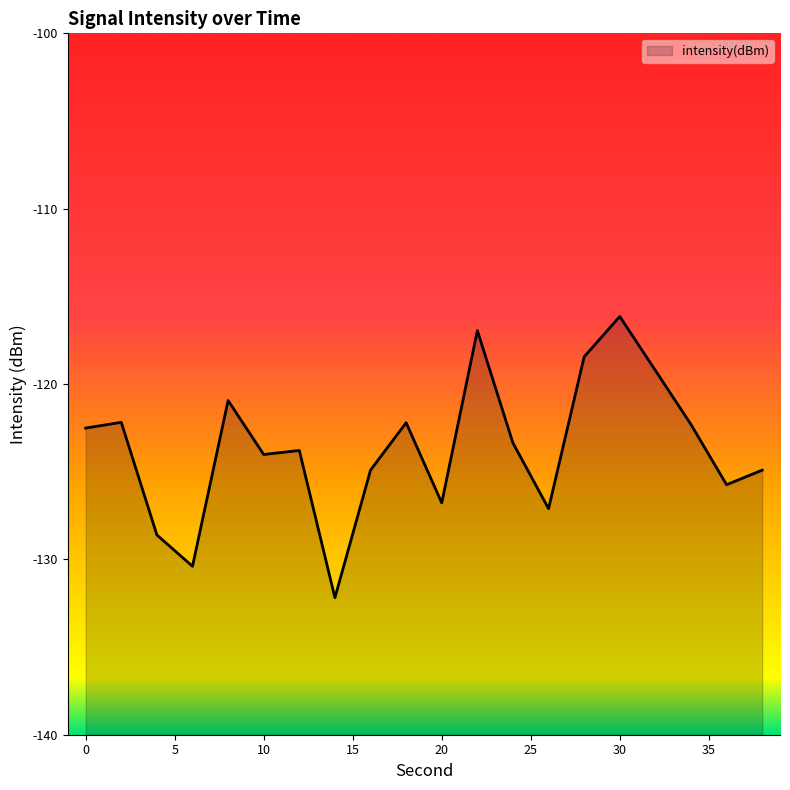

What is the minimum value shown in the chart?

-132.2